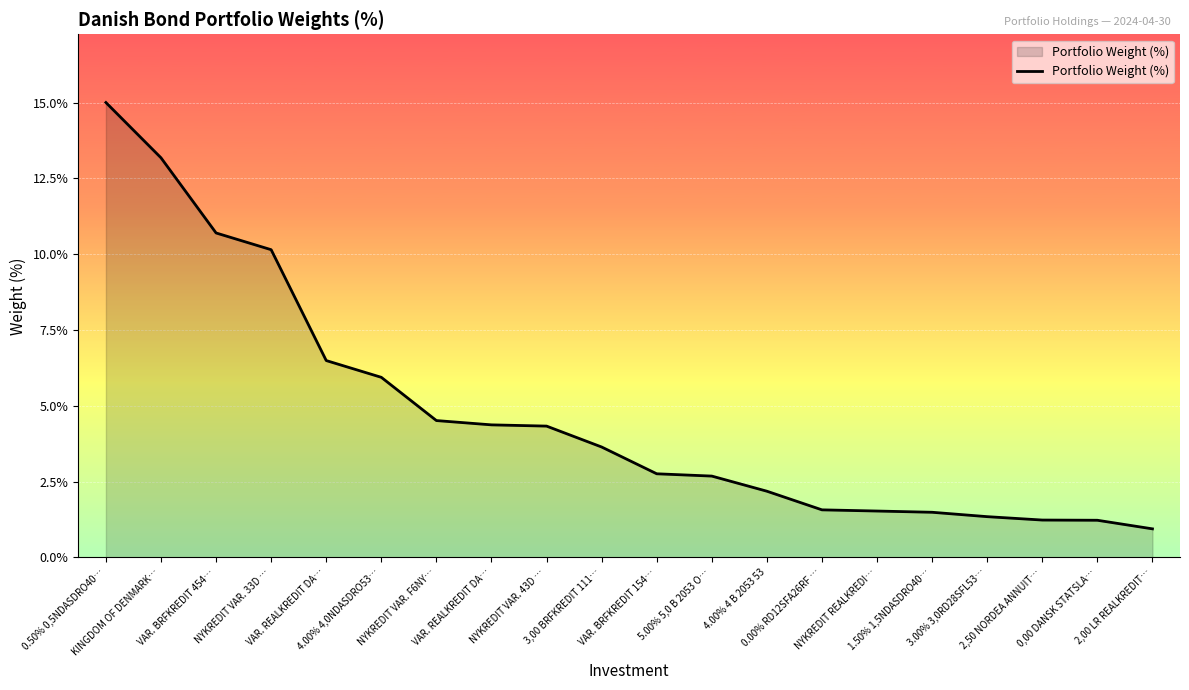

The chart shows a value of 1.2 at 4.00% 4 B 2053 53. True or false?

False